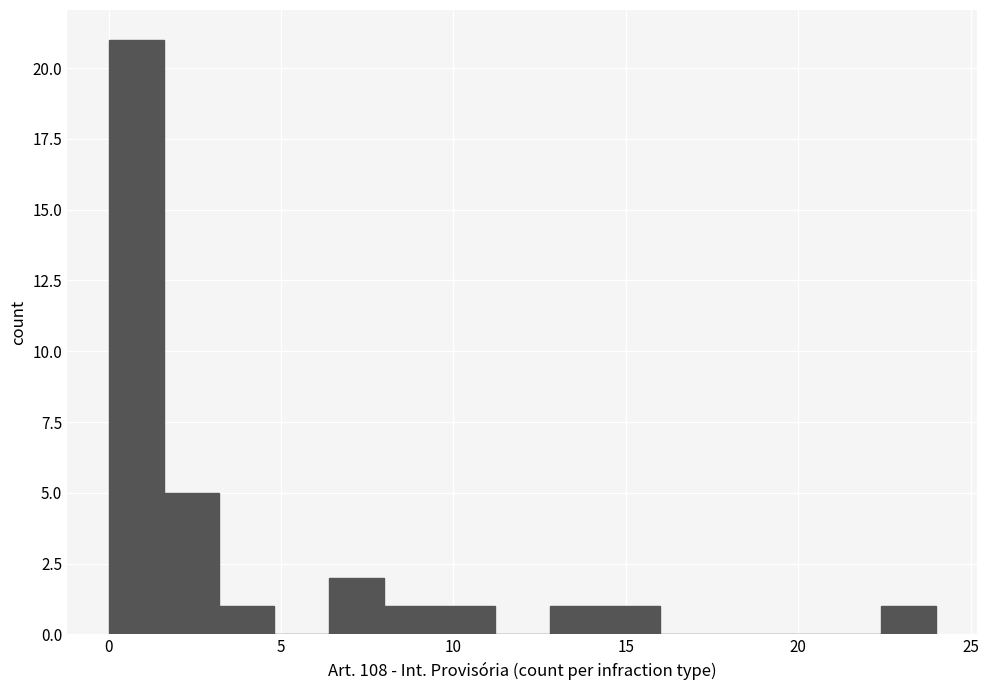

Around what value on the x-axis is the tallest bar? Give the approximate position of its centre, as read against the axis.

1.0